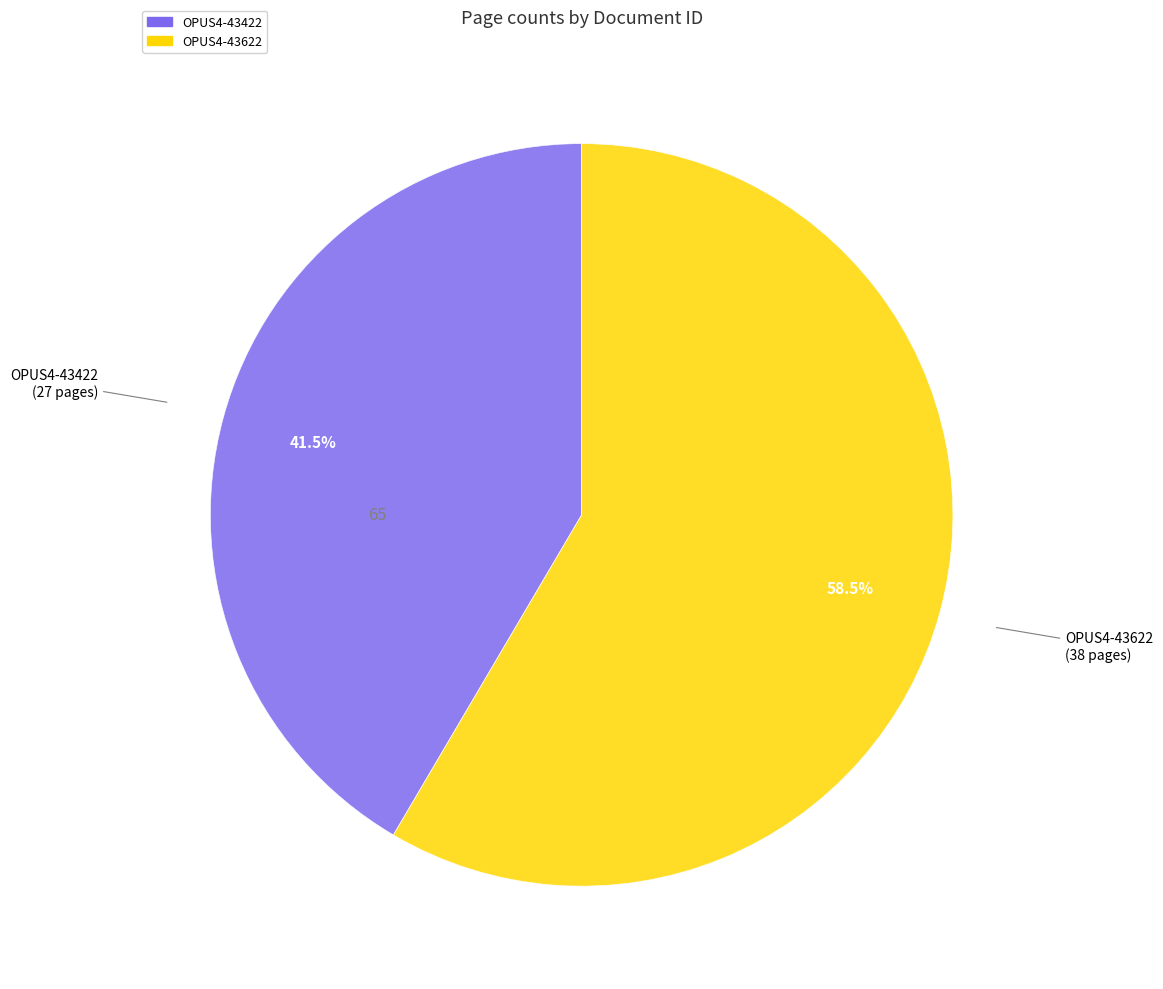

What is the ratio of the value at OPUS4-43422 to the value at OPUS4-43622?

0.7